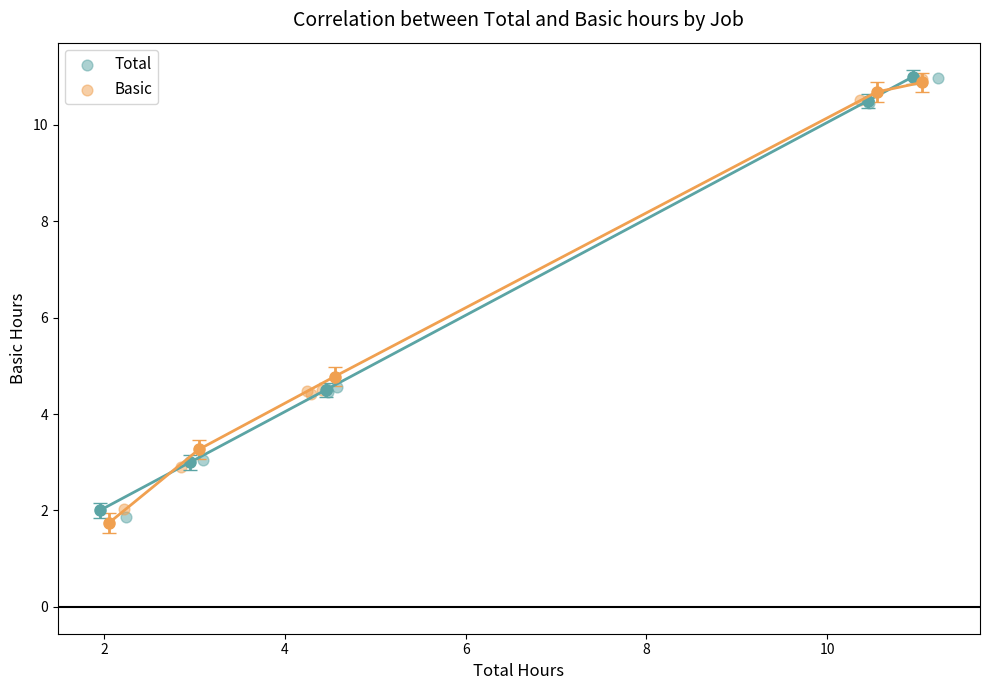

What are all the series names shown in the legend?

Total, Basic